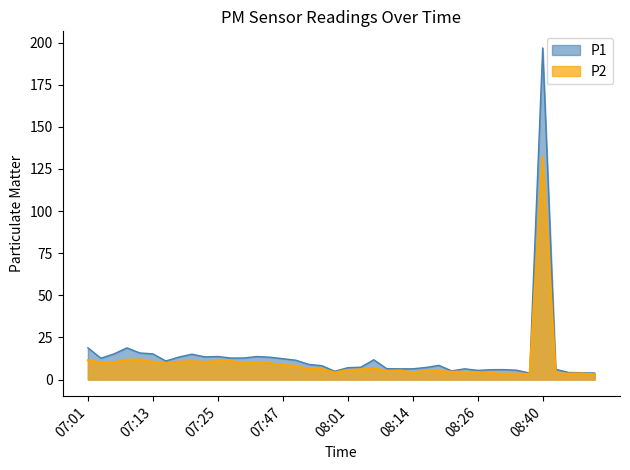

True or false: P2 and P1 intersect in this chart.

False